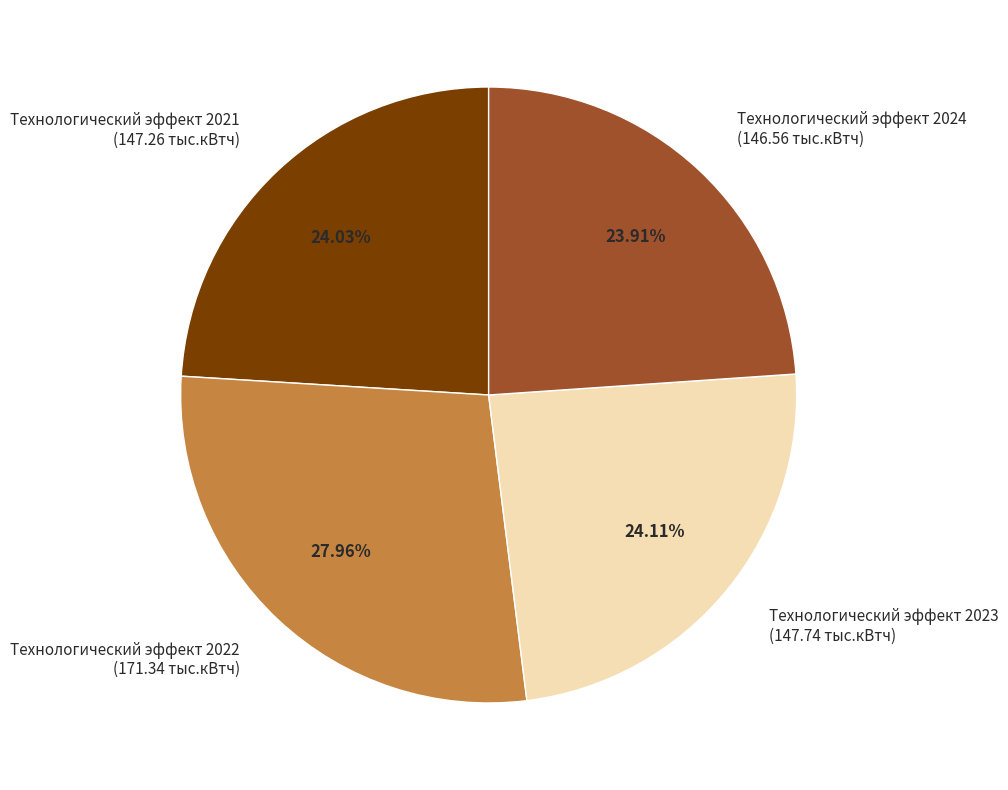

Is there any slice that represents more than half of the pie?

No